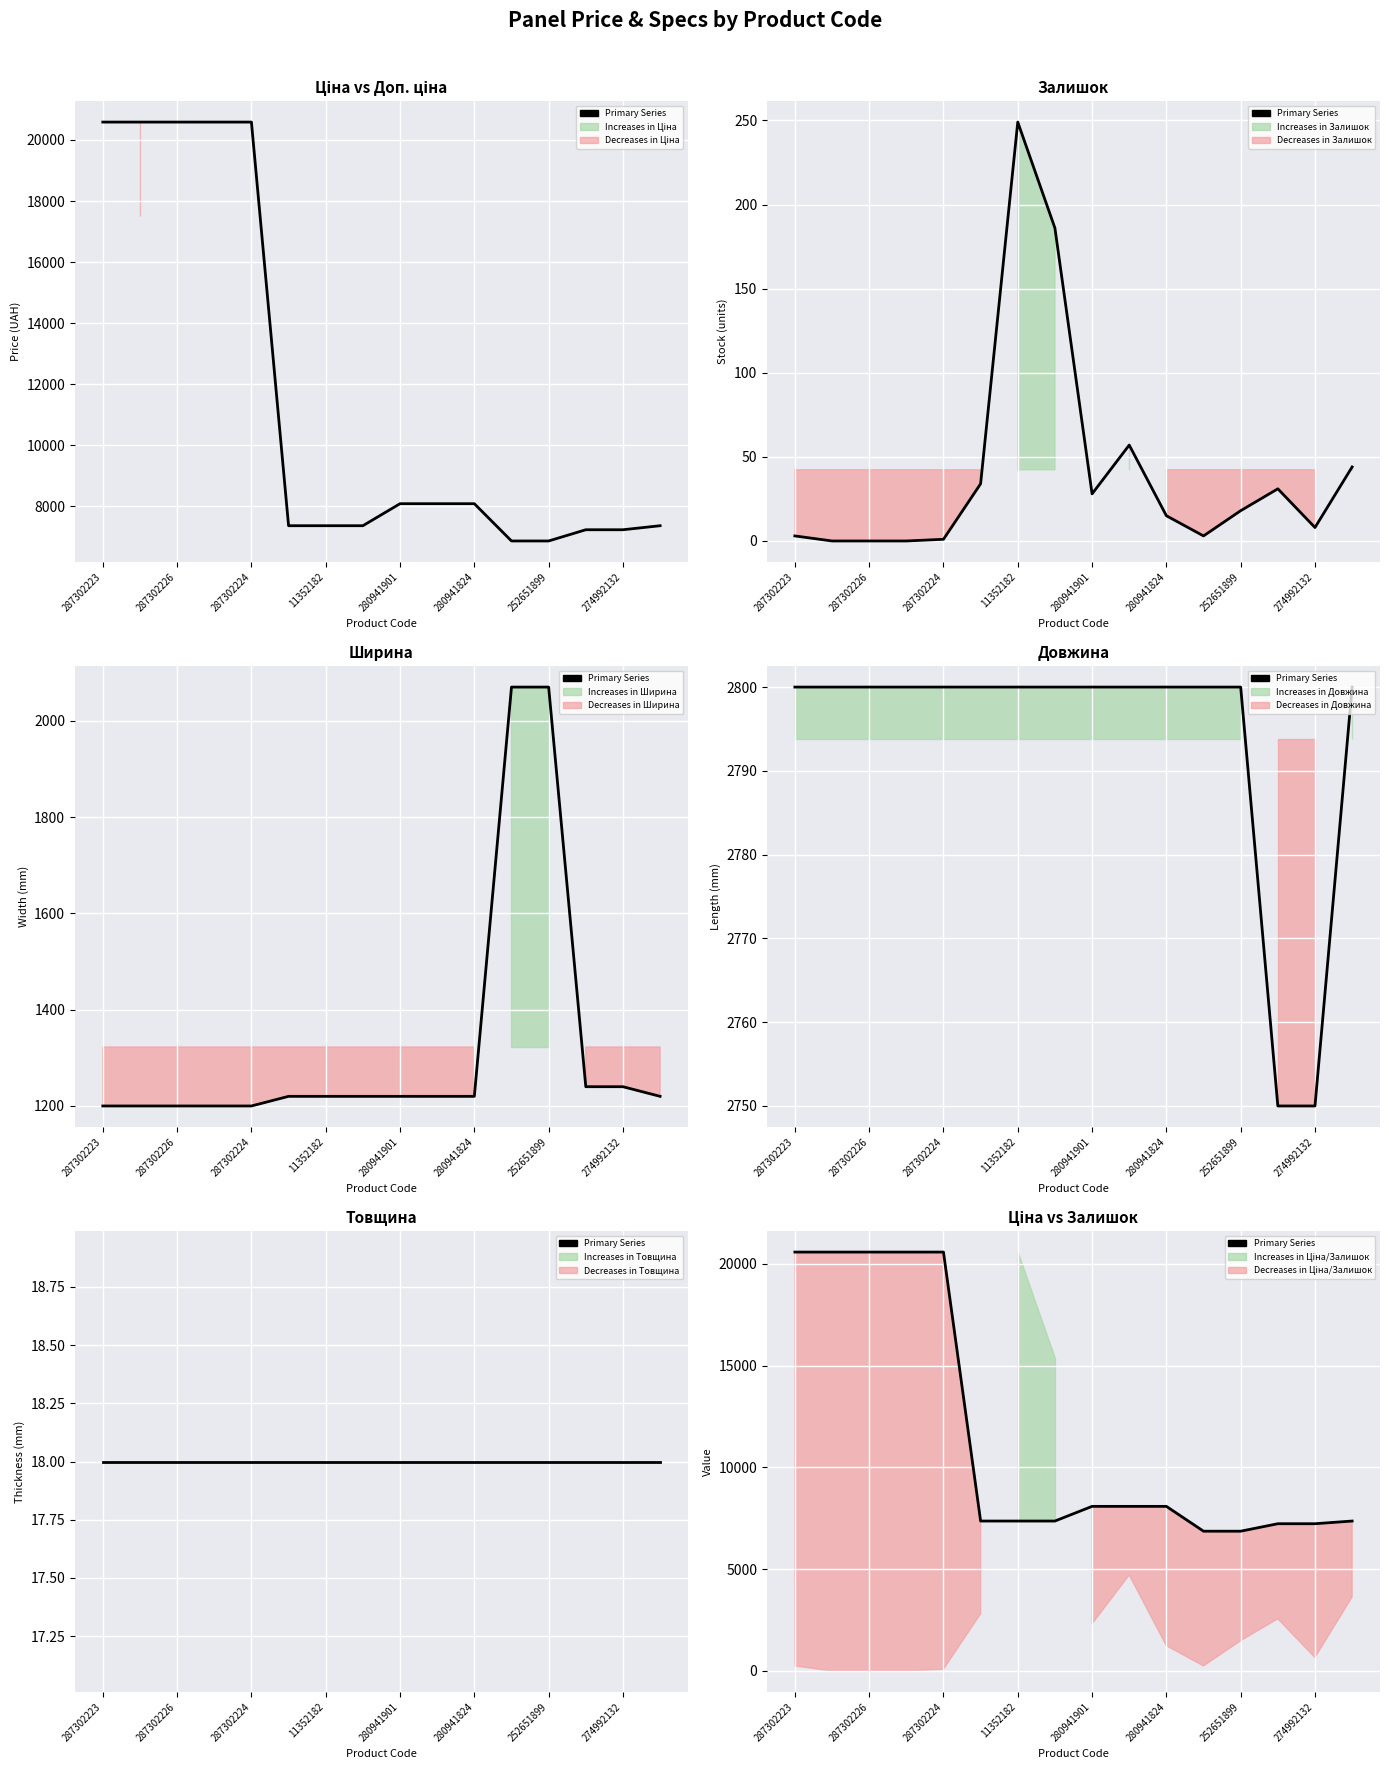

Approximately how many times larger is the value at 11352182 compared to 11?

3.0